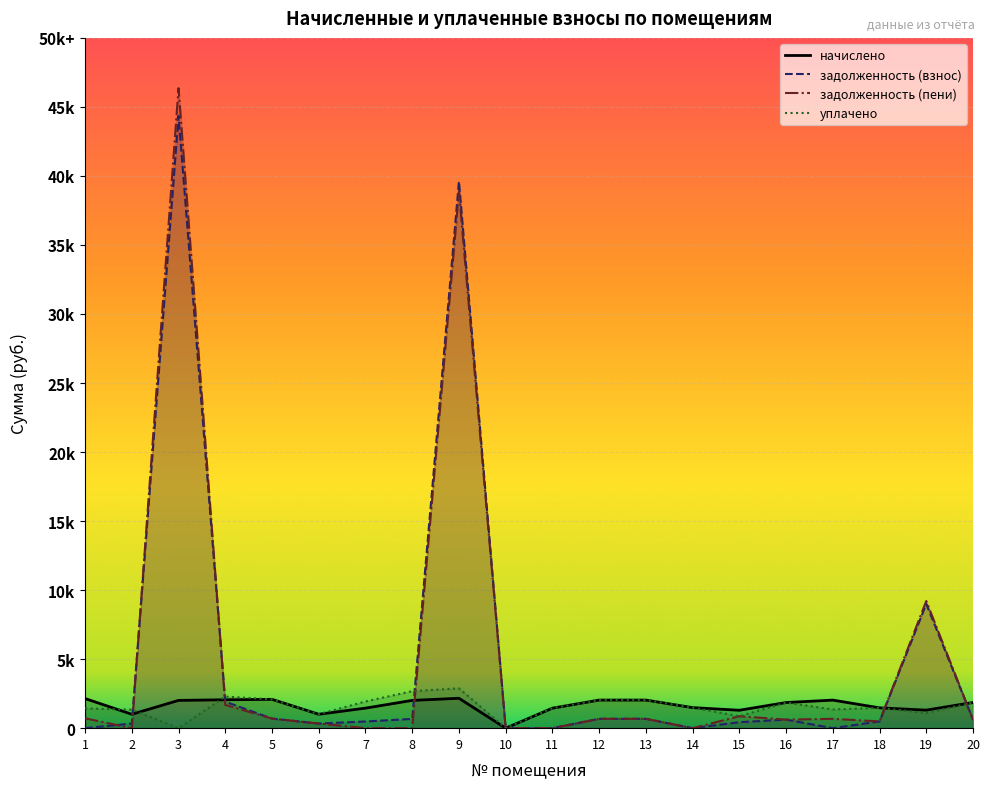

What is the value of the начислено point at the 20th from the left?

2046.3